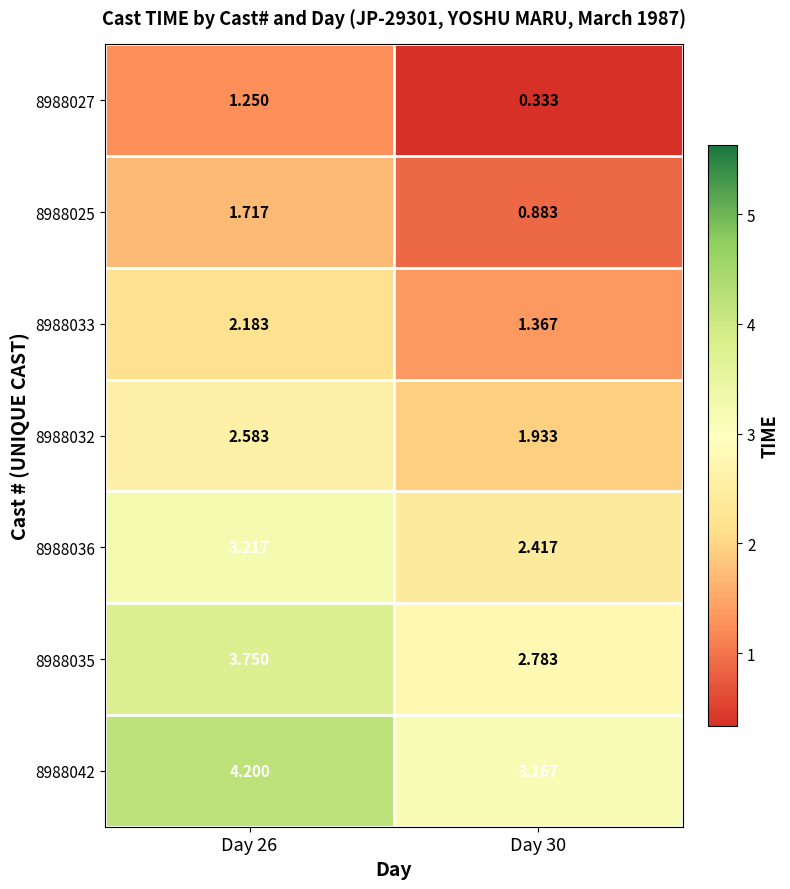

Is the value of 8988033 at Day 26 greater than the value of 8988032 at Day 26?

No